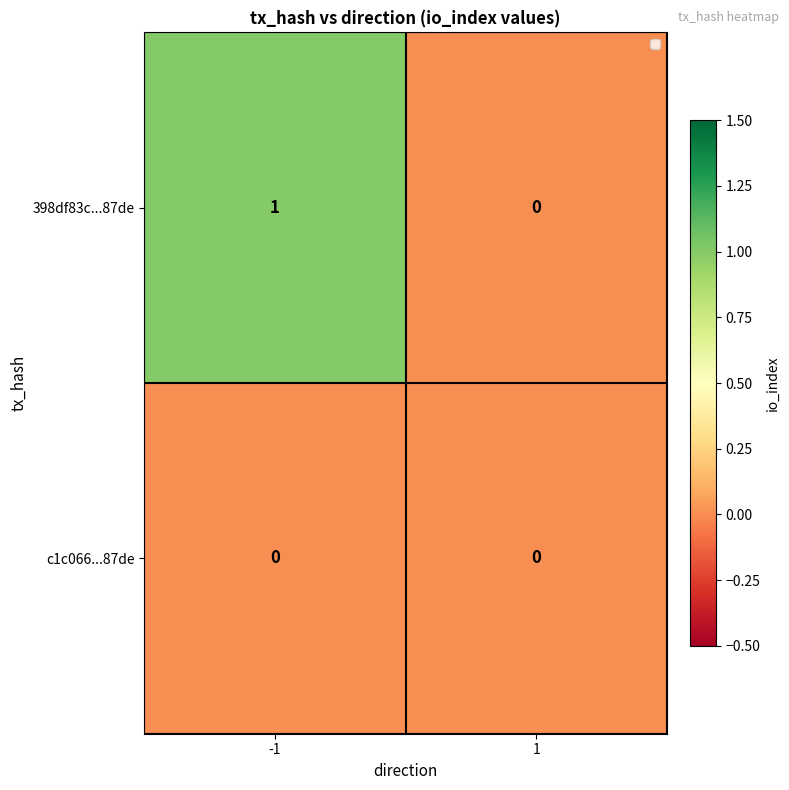

How many data points does each series have?

2